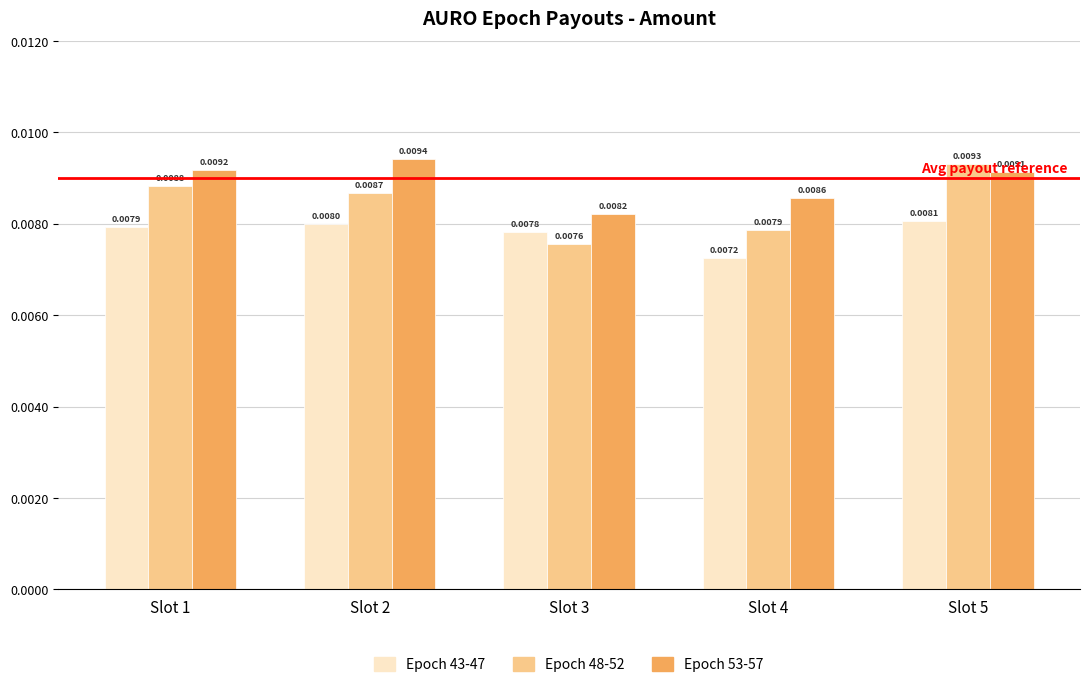

Are the bars horizontal?

No